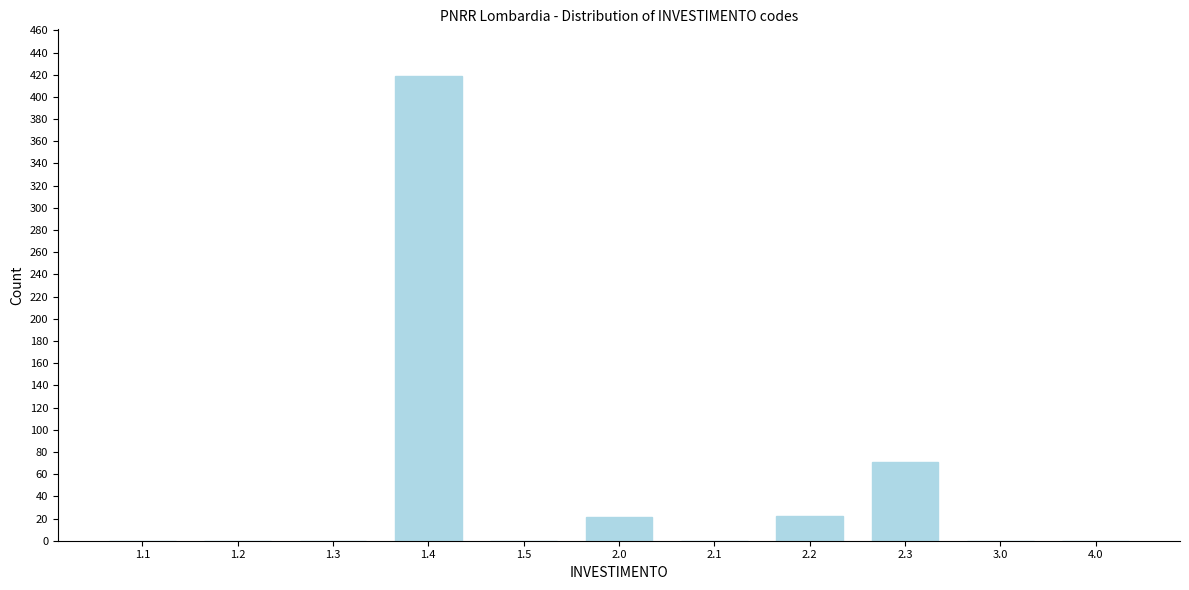

The value at 2.0 is 35. True or false?

False